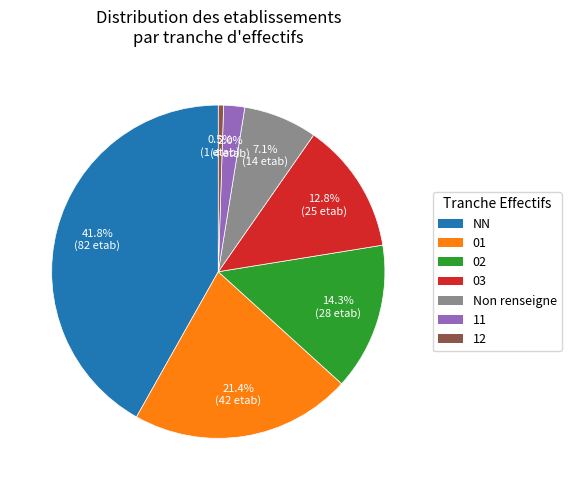

To the nearest percent, what is the combined percentage of 12 and 11?

3%